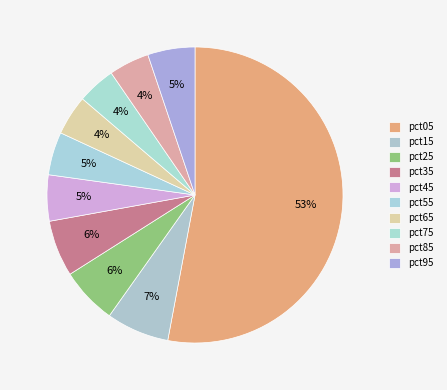

Count the number of slices in the pie.

10